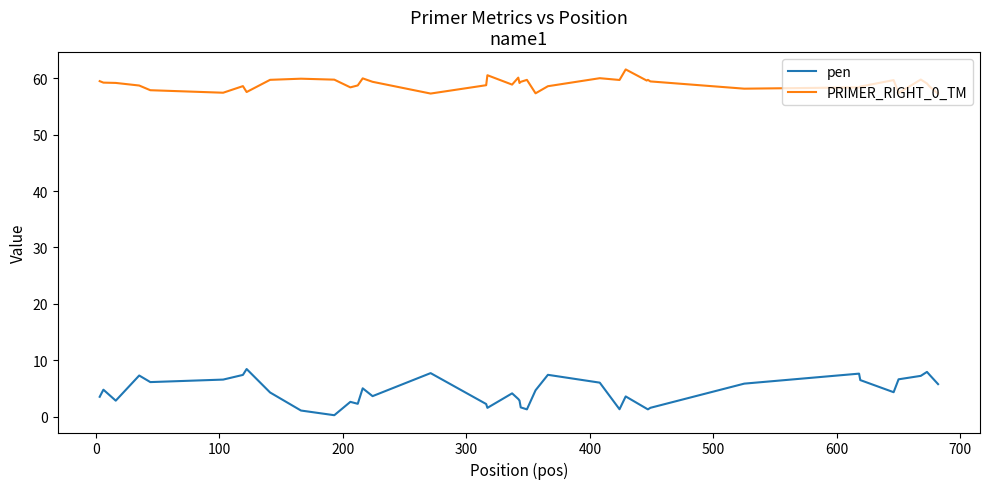

Is this an area chart (filled region under the line)?

No